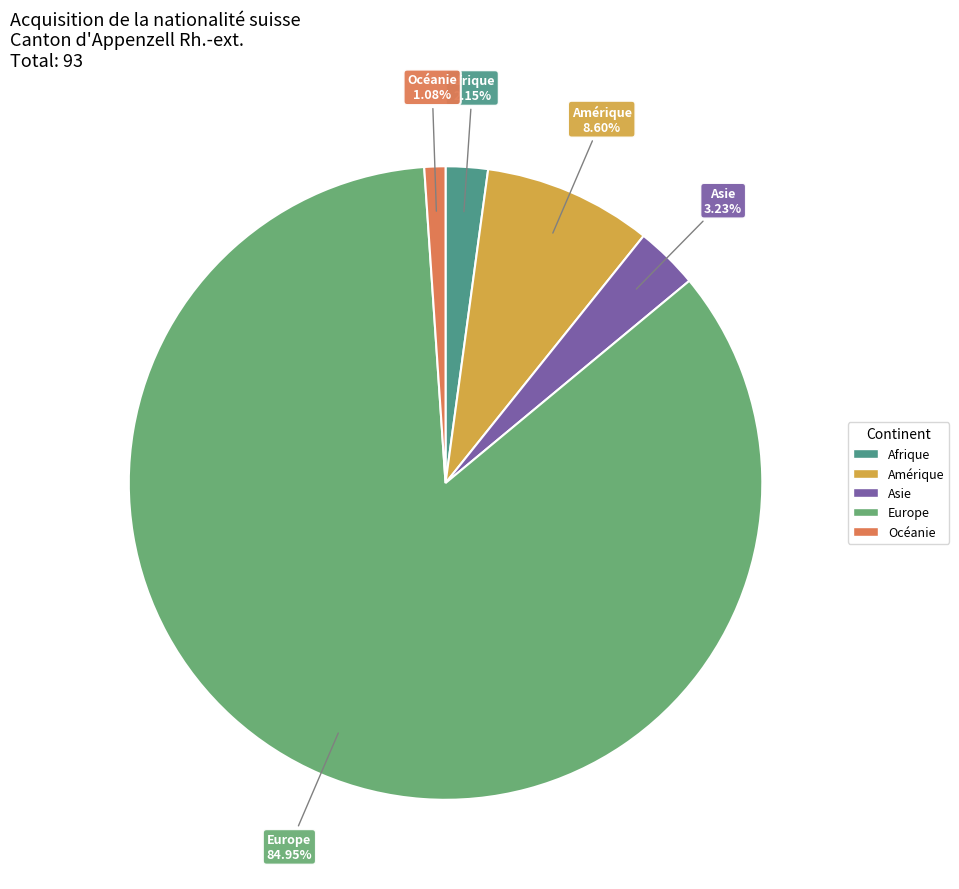

Does any single category account for the majority?

Yes